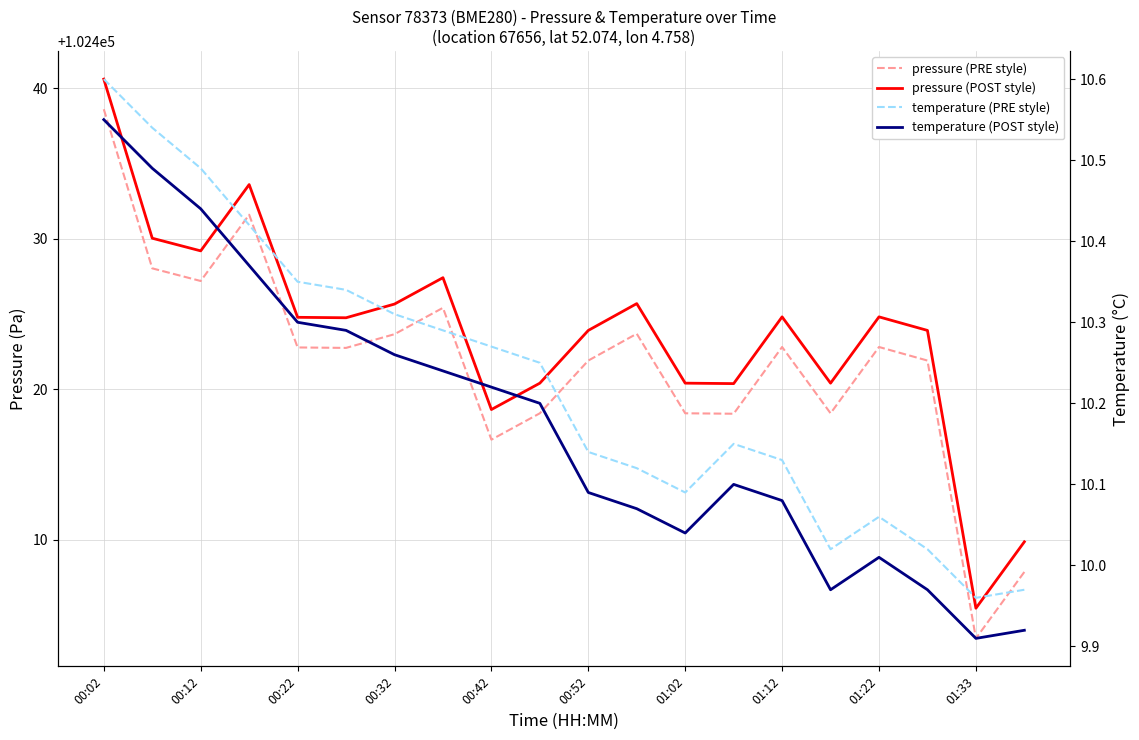

How many data points in temperature (PRE style) are above 10?

18